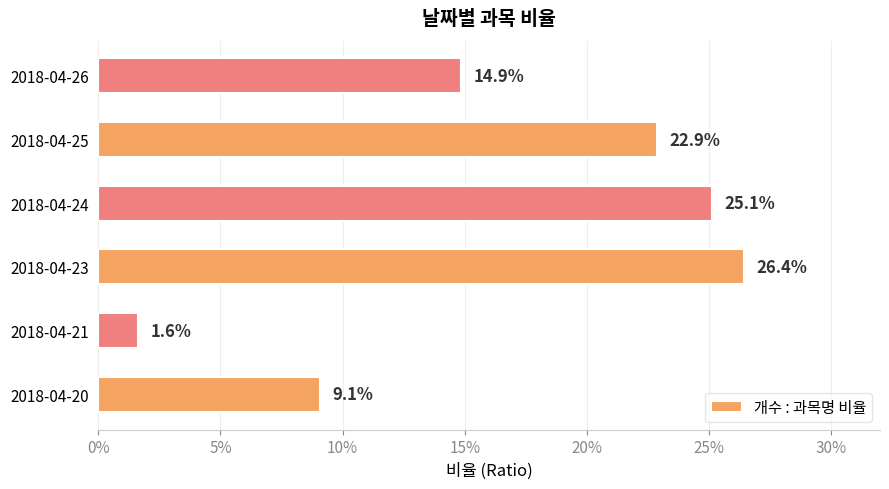

Are the bars horizontal?

Yes